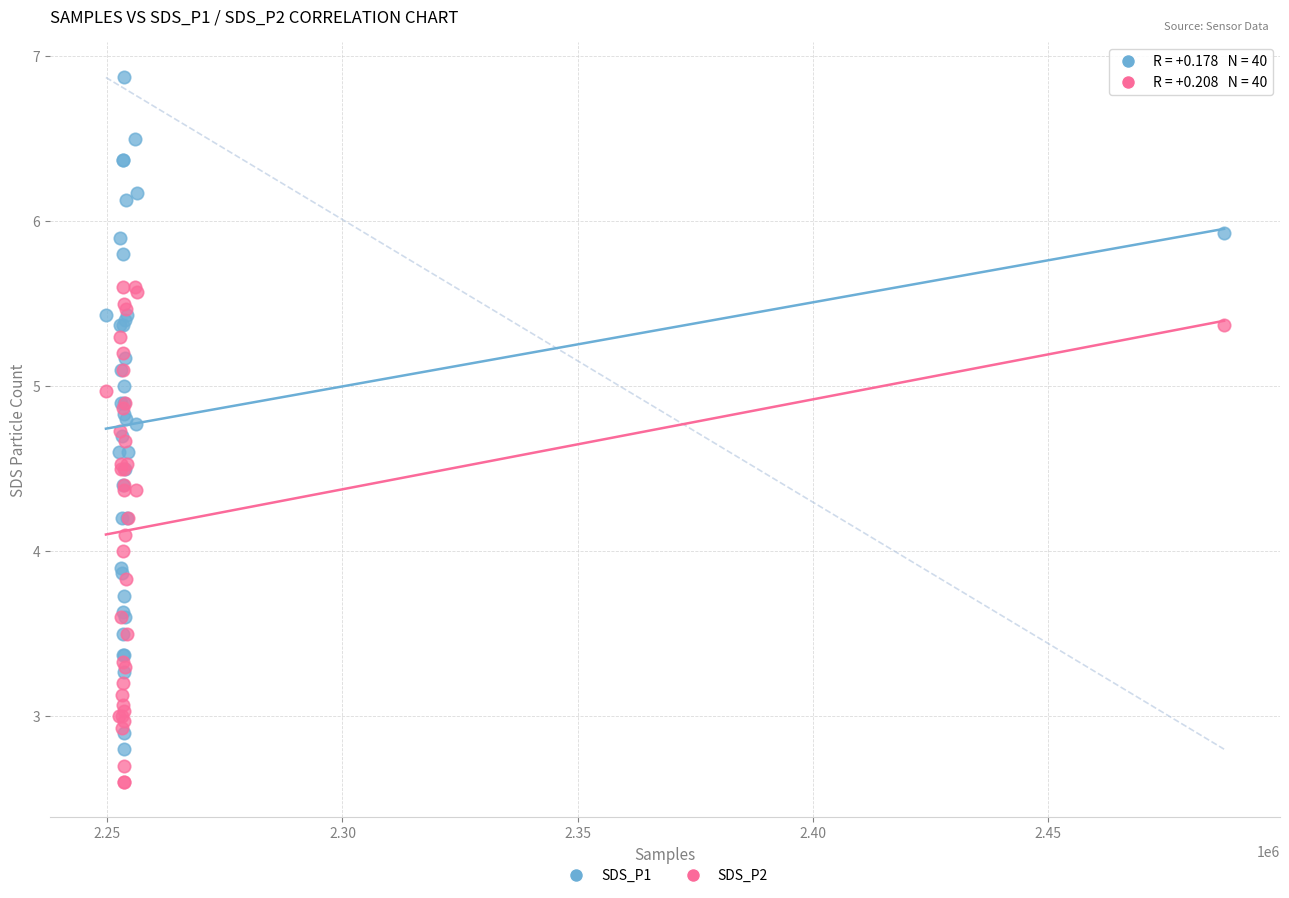

Which series reaches the minimum Y coordinate?

SDS_P2